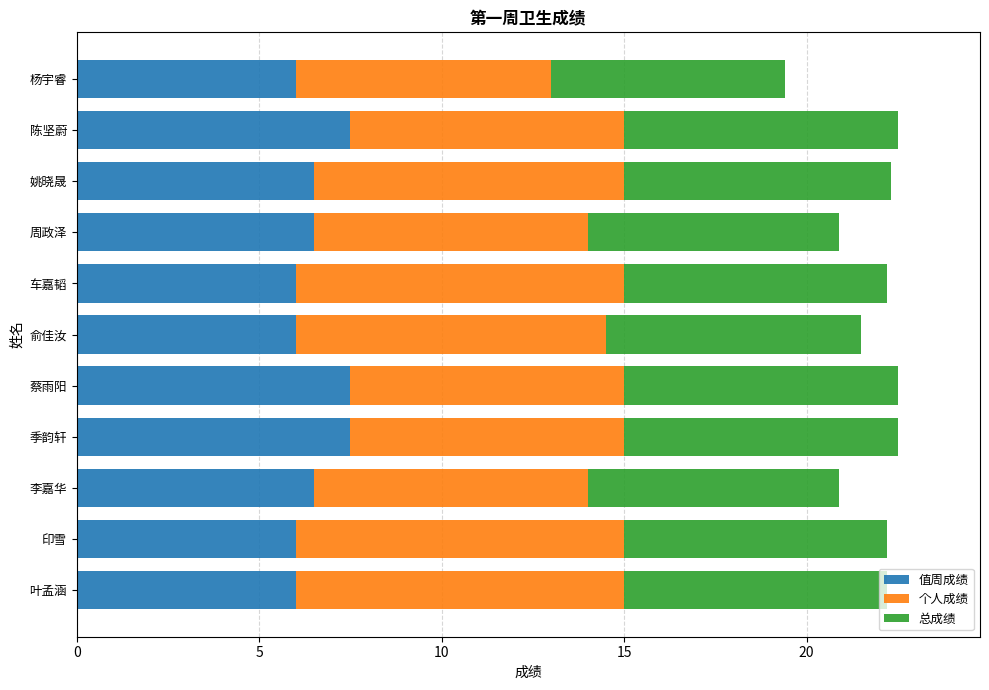

True or false: 值周成绩 has a value of 6.5 at 姚晓晟.

True